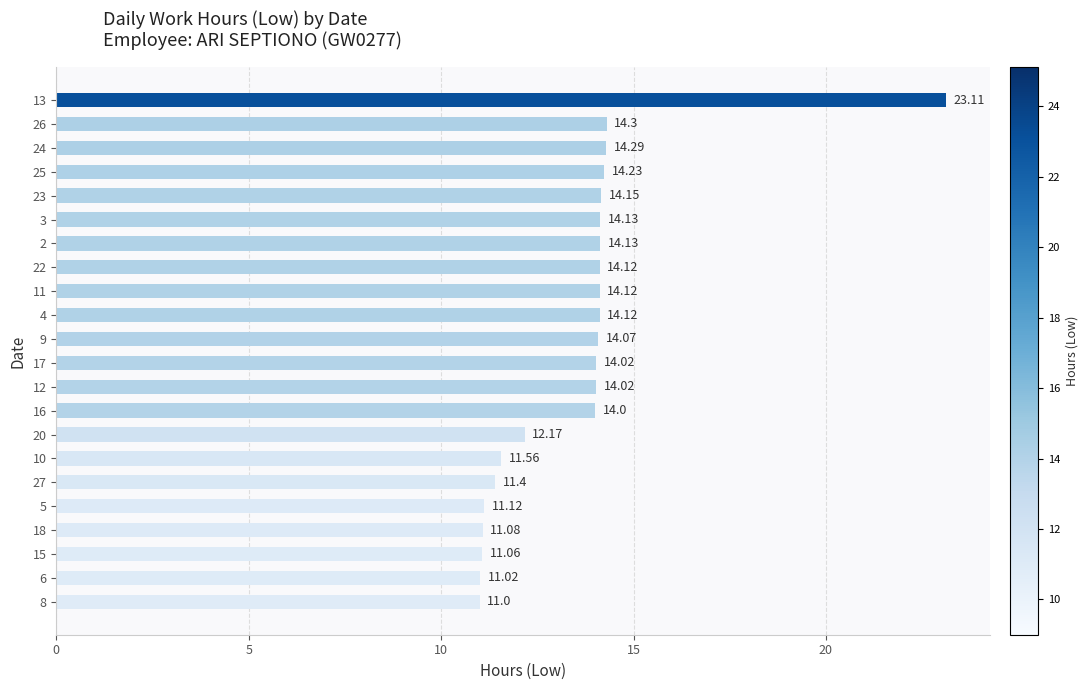

What is the sum of the values at 18 and 8?

22.1